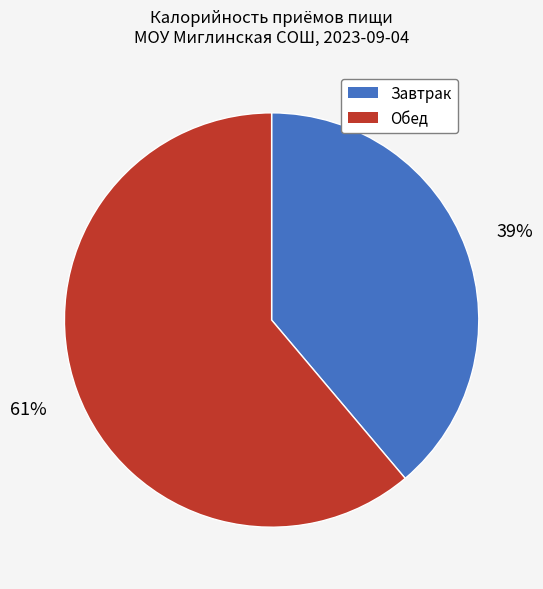

Is it true that Обед is 67% of the pie?

False